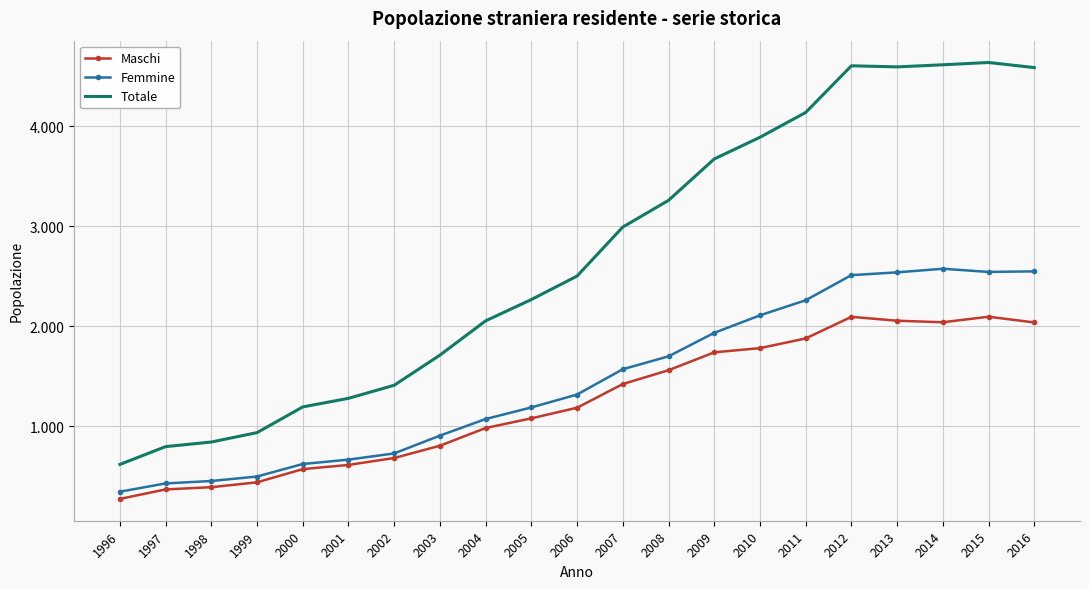

What are all the series names shown in the legend?

Maschi, Femmine, Totale